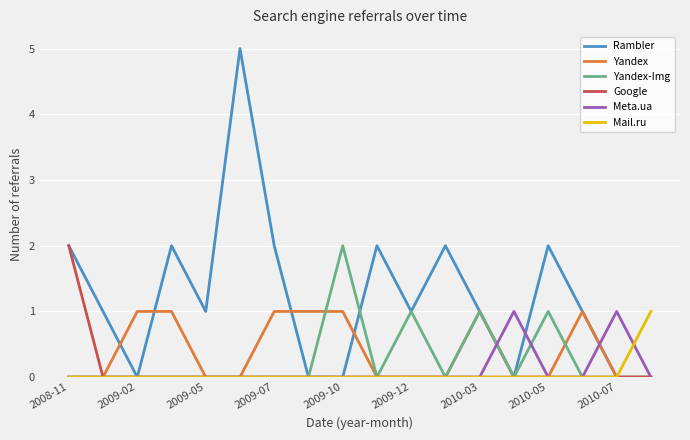

Which series has the largest total across all categories?

Rambler